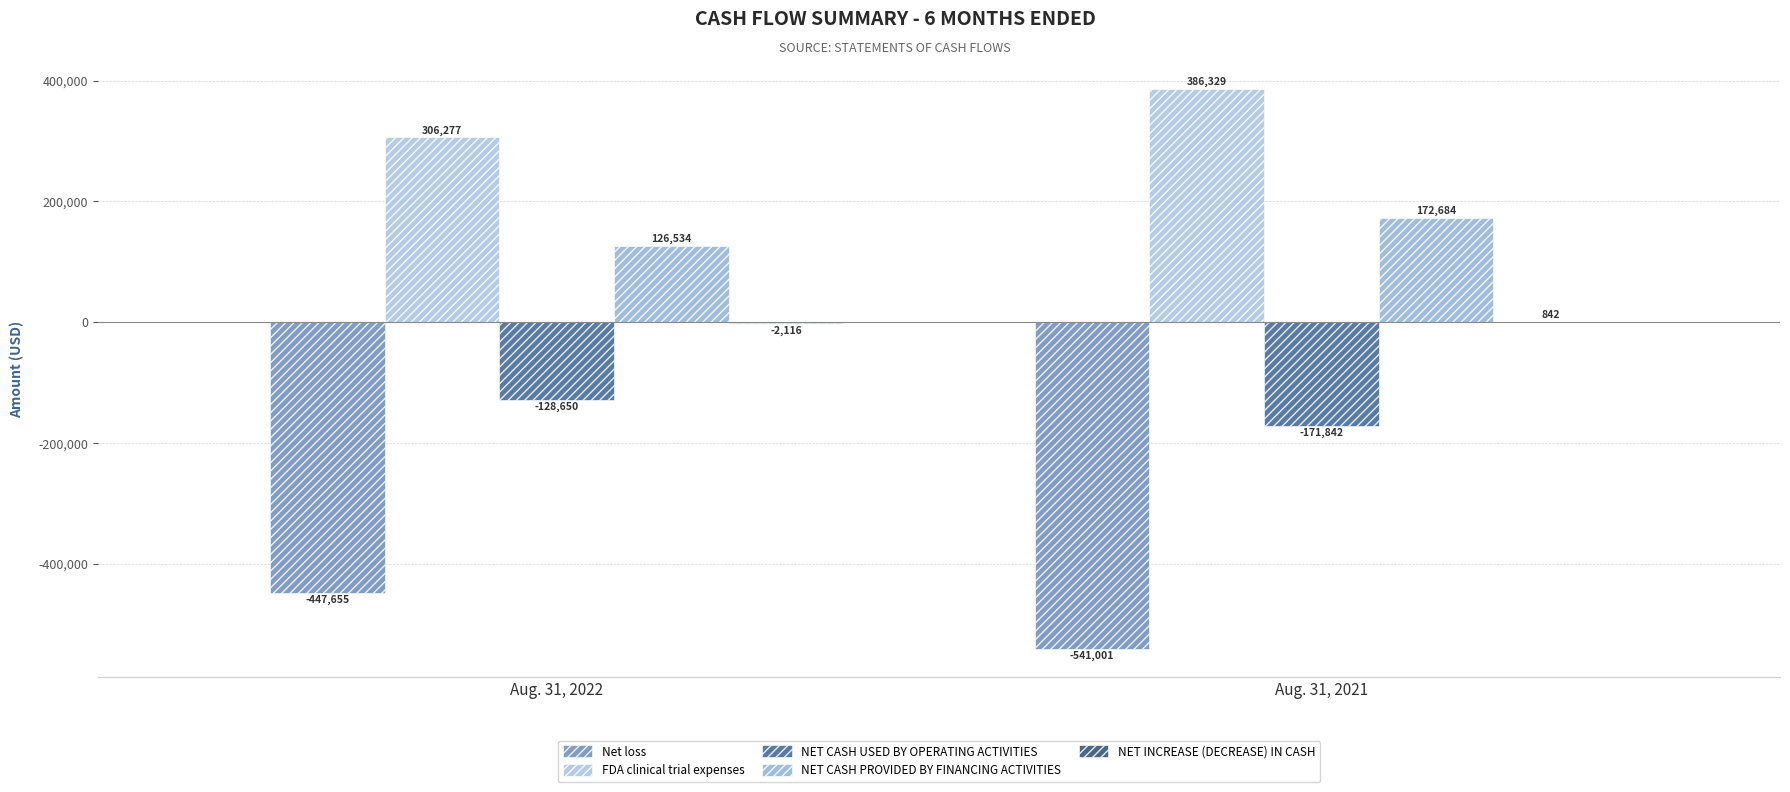

Does the chart contain stacked bars?

No